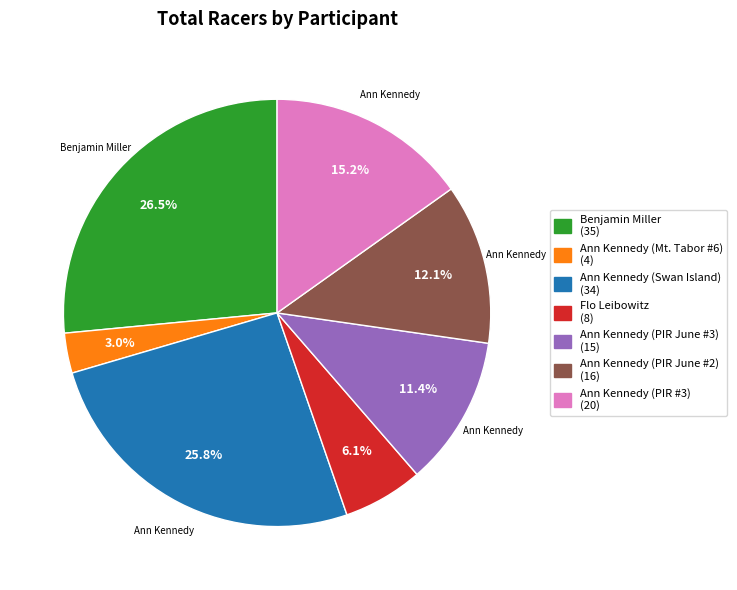

Is there a majority slice in this chart?

No